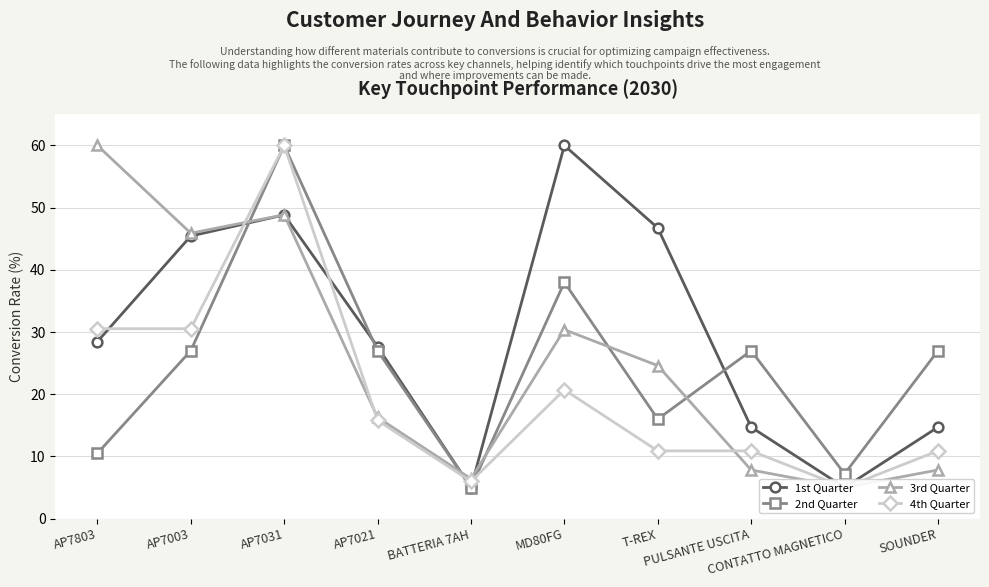

What is the label of the 8th point from the right?

AP7031